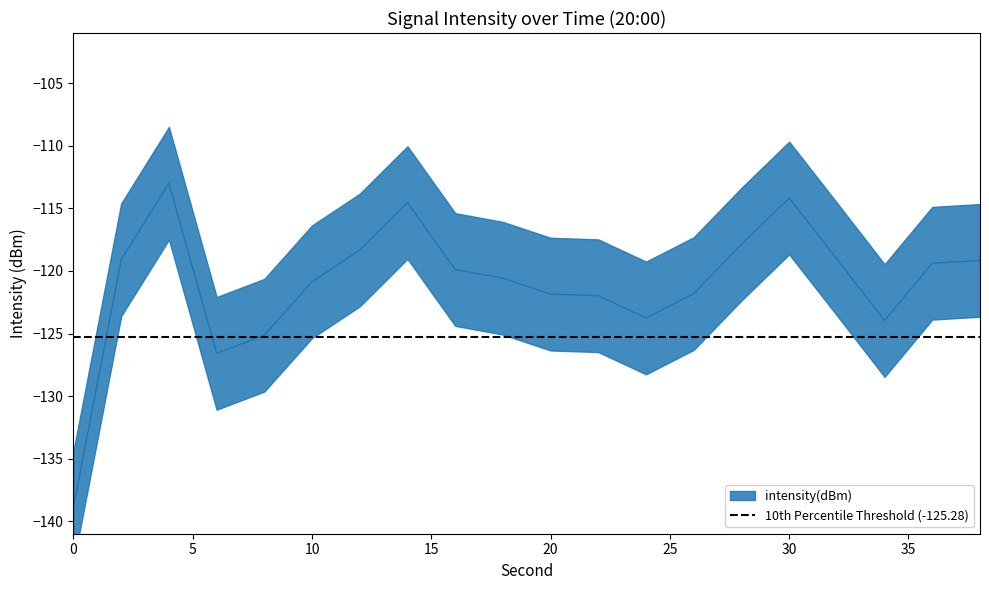

Does the chart display data point markers on the line(s)?

No